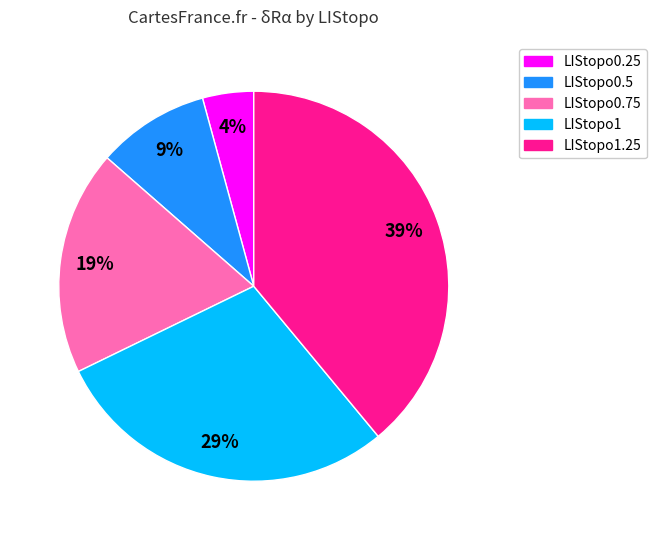

Is there any slice that represents more than half of the pie?

No